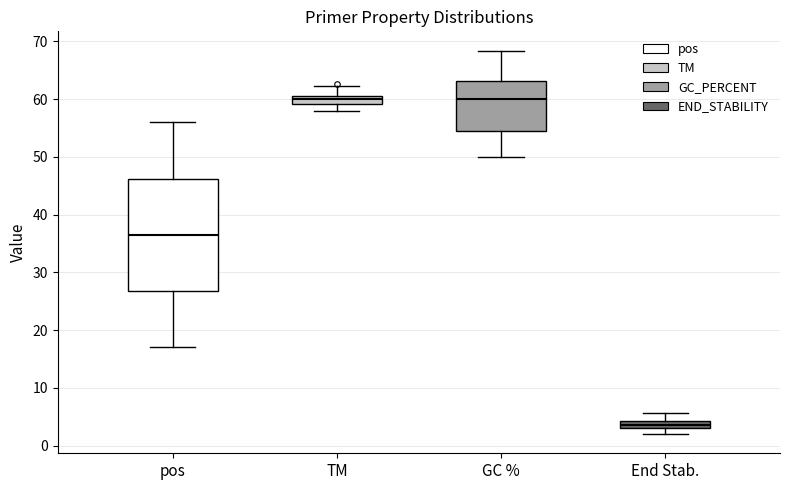

Comparing the boxes themselves (not the whiskers), which one is the tallest?

pos